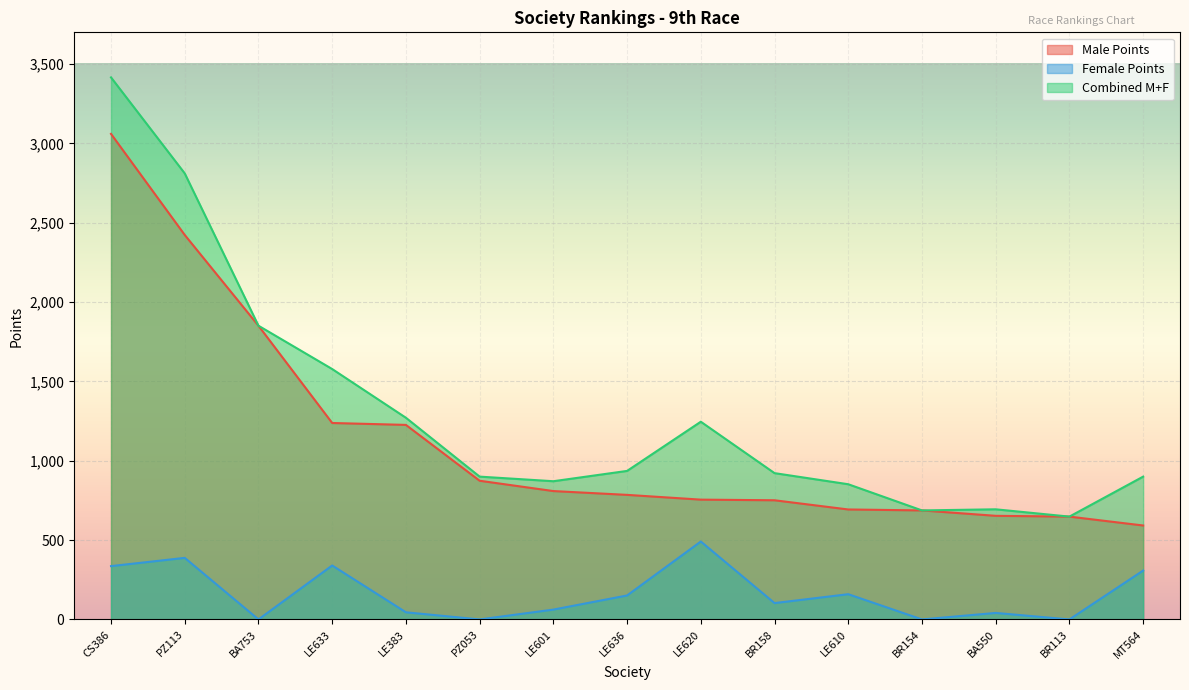

The Female Points series shows 53 at BR158. True or false?

False